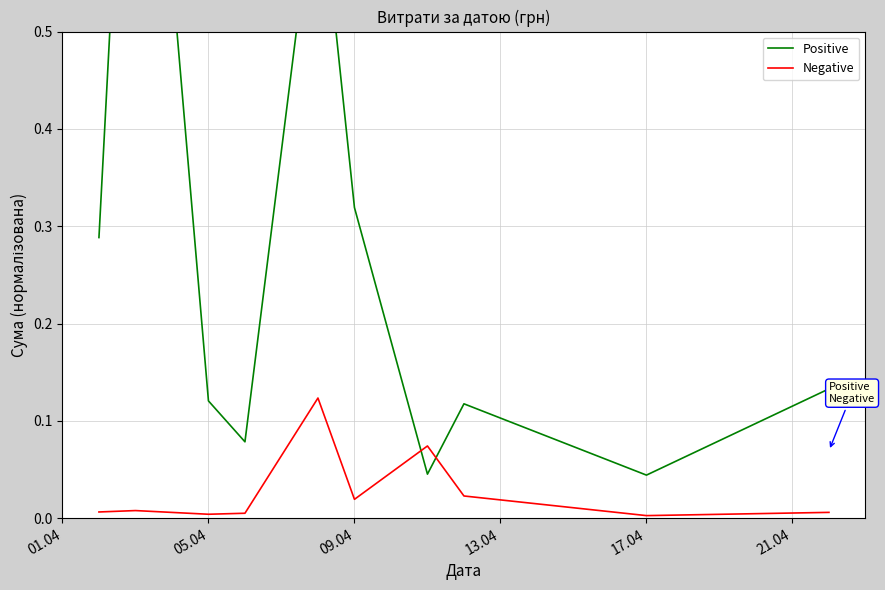

List the series in order of their overall mean, highest first.

Positive, Negative